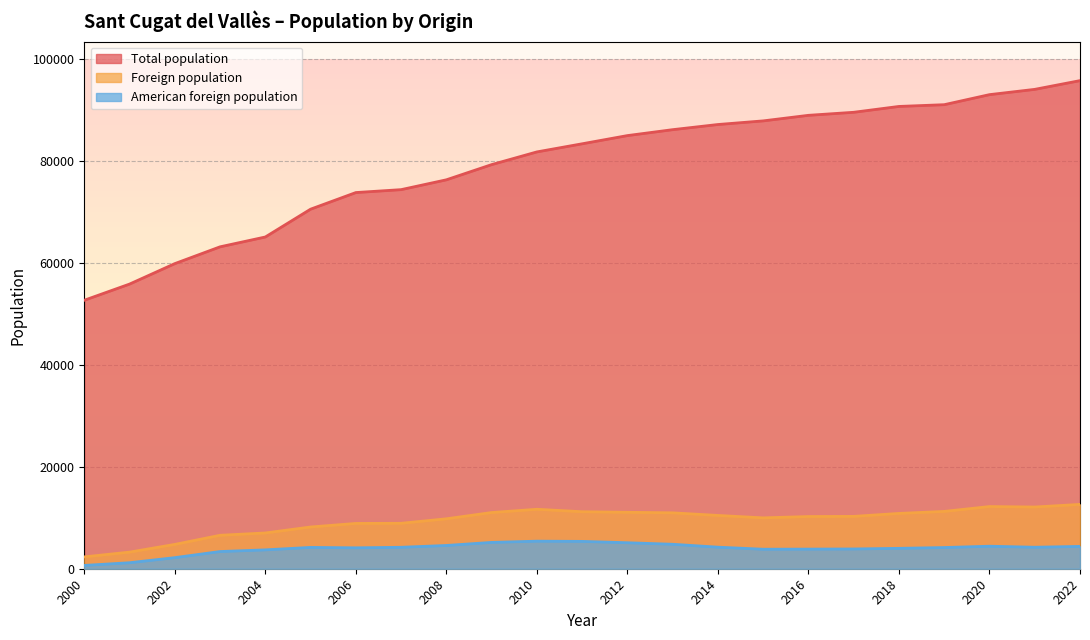

What is the difference between the maximum and minimum values in the Foreign population series?

10295